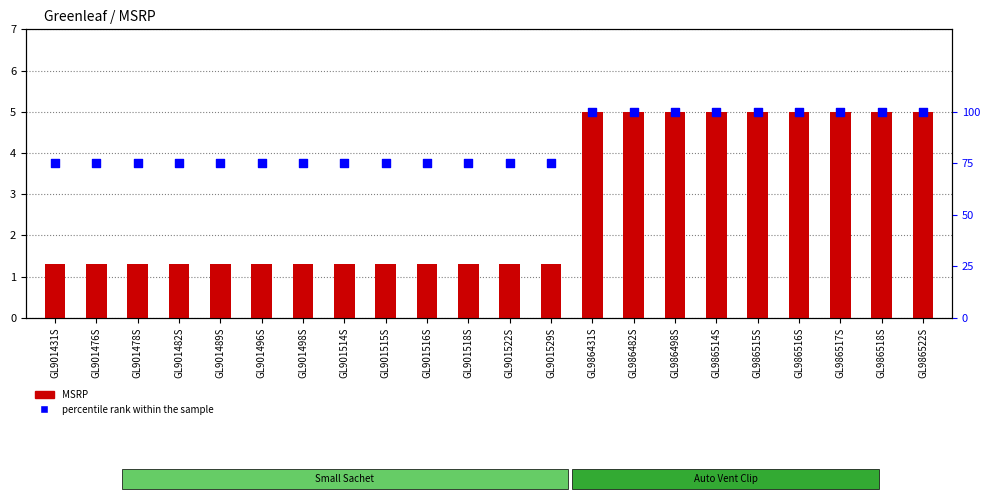

At which category is the sum across all series the highest?

GL986431S